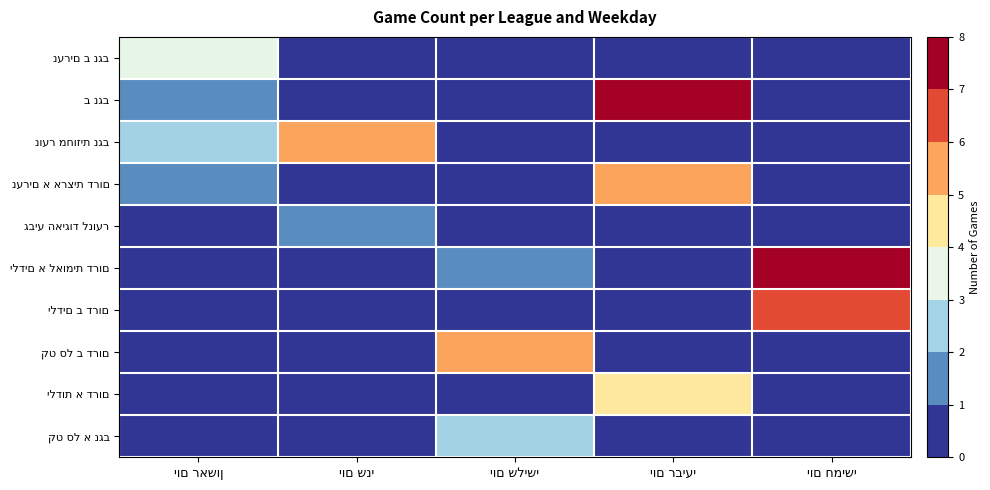

True or false: ילדים ב דרום has a value of 0 at יום שני.

True